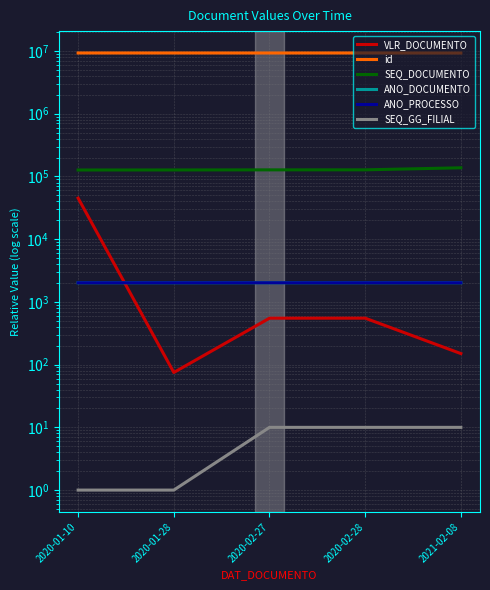

What is the label of the 3rd point from the right?

2020-02-27